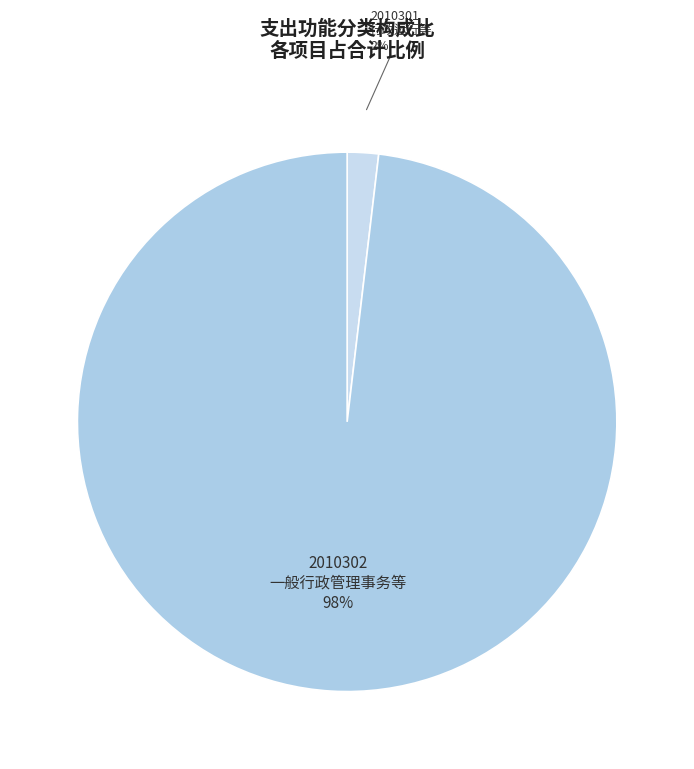

How many segments does this pie chart have?

2